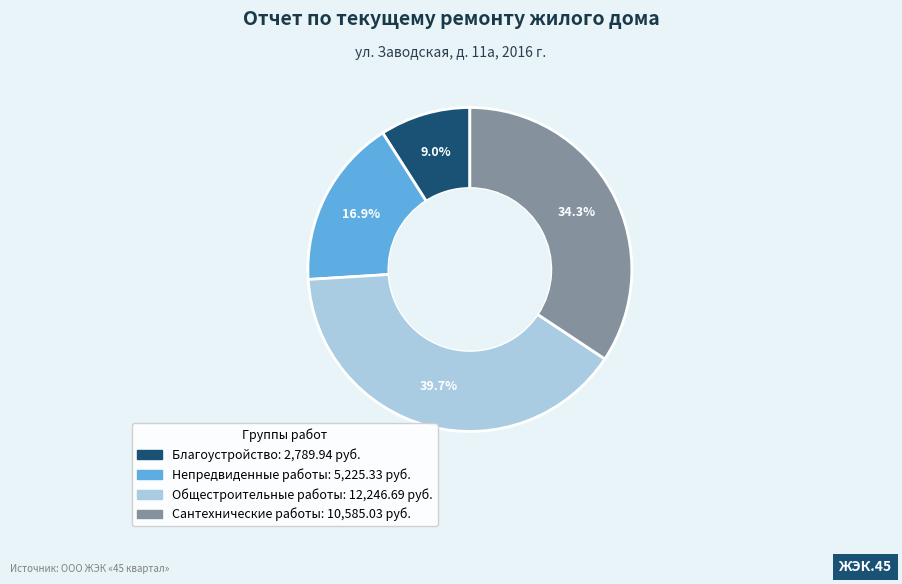

To the nearest percent, what is the difference between the largest and smallest slice percentages?

31%